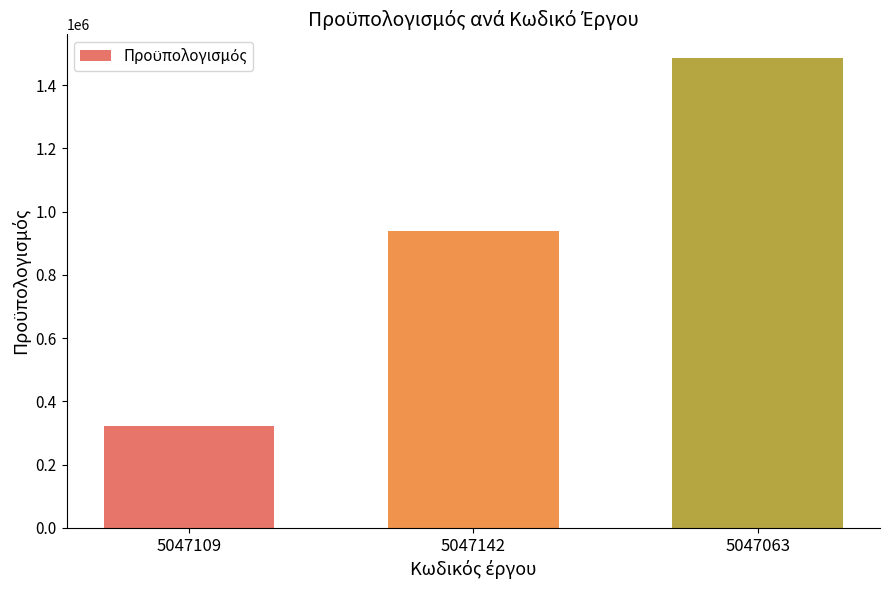

Approximately how many times larger is the value at 5047109 compared to 5047063?

0.2